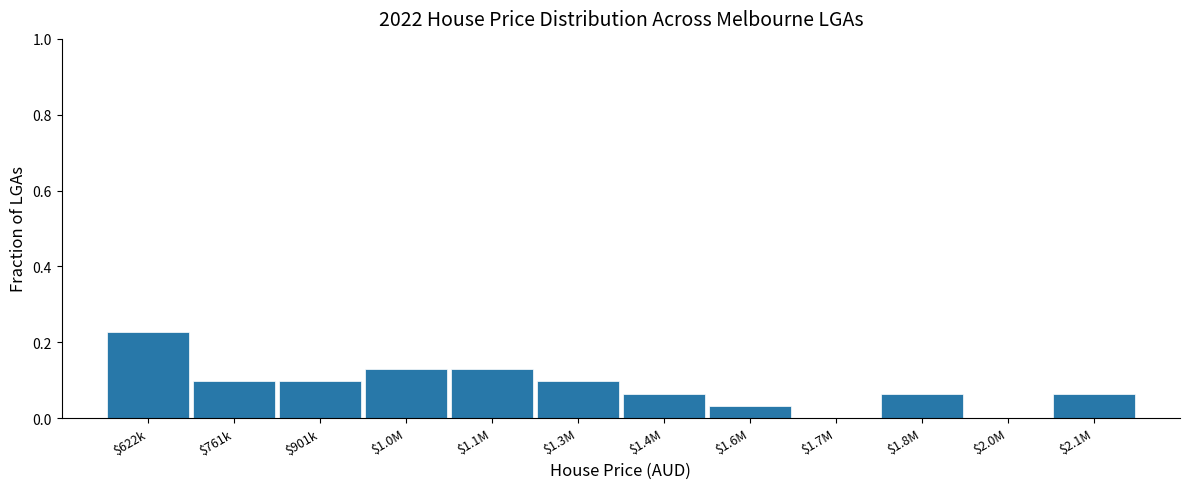

What is the sum of all values?

1.0